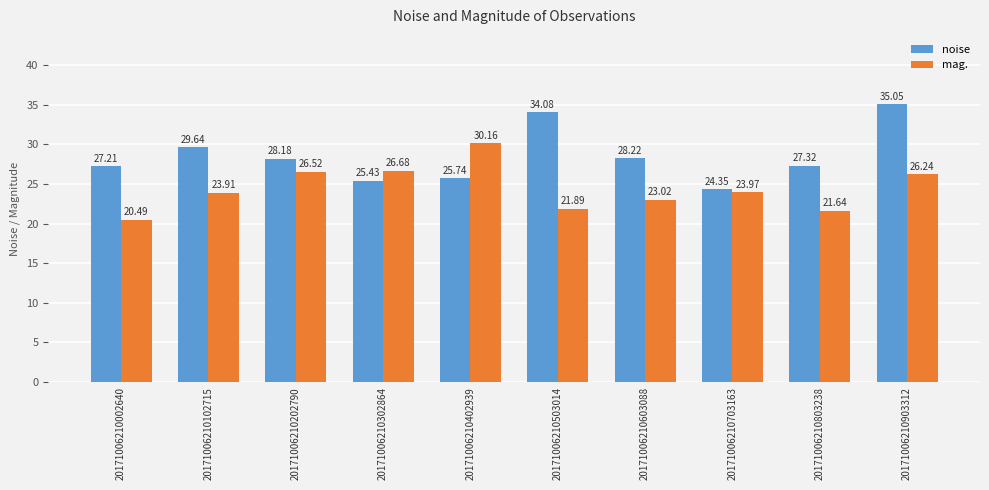

What is the average value of the noise series?

28.5